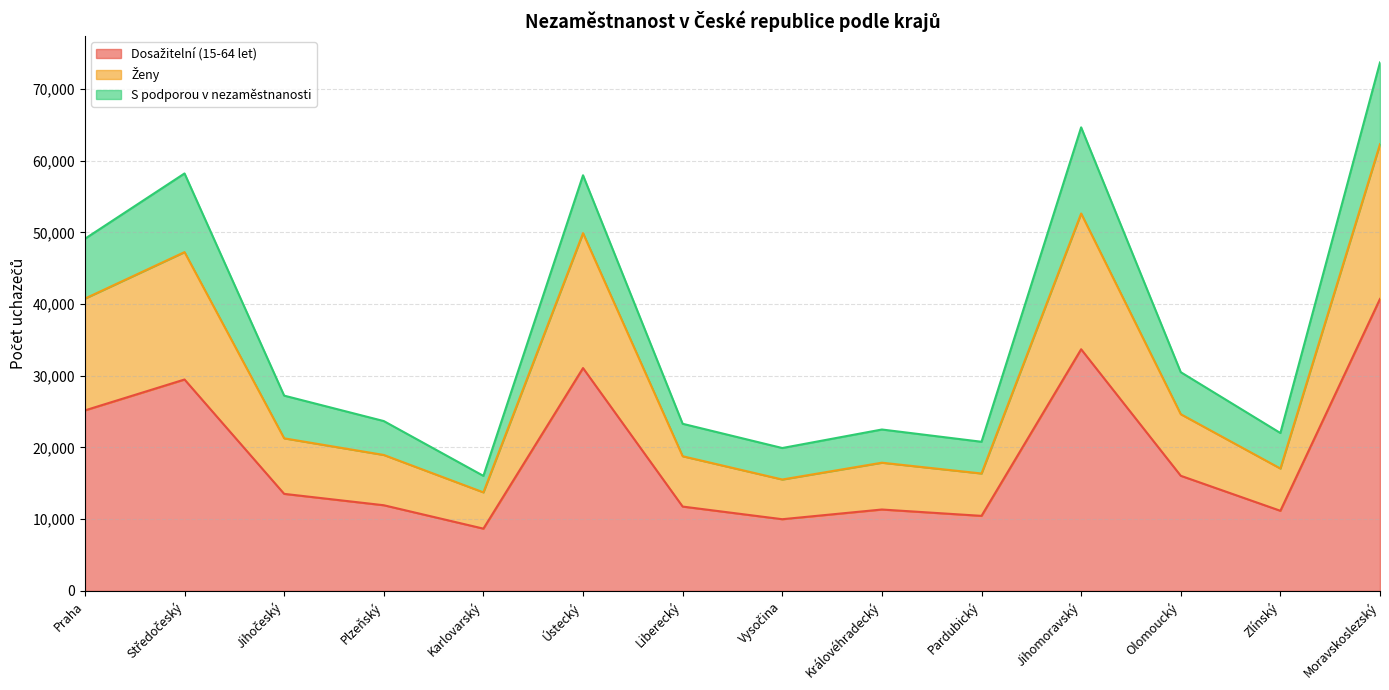

Between Praha and Jihočeský, which is larger?

Praha